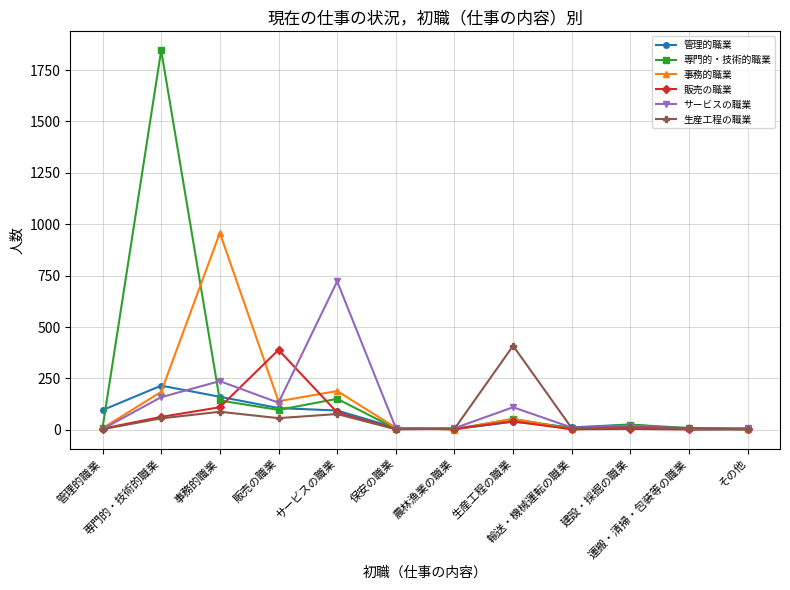

At how many categories does at least one series exceed 346?

5